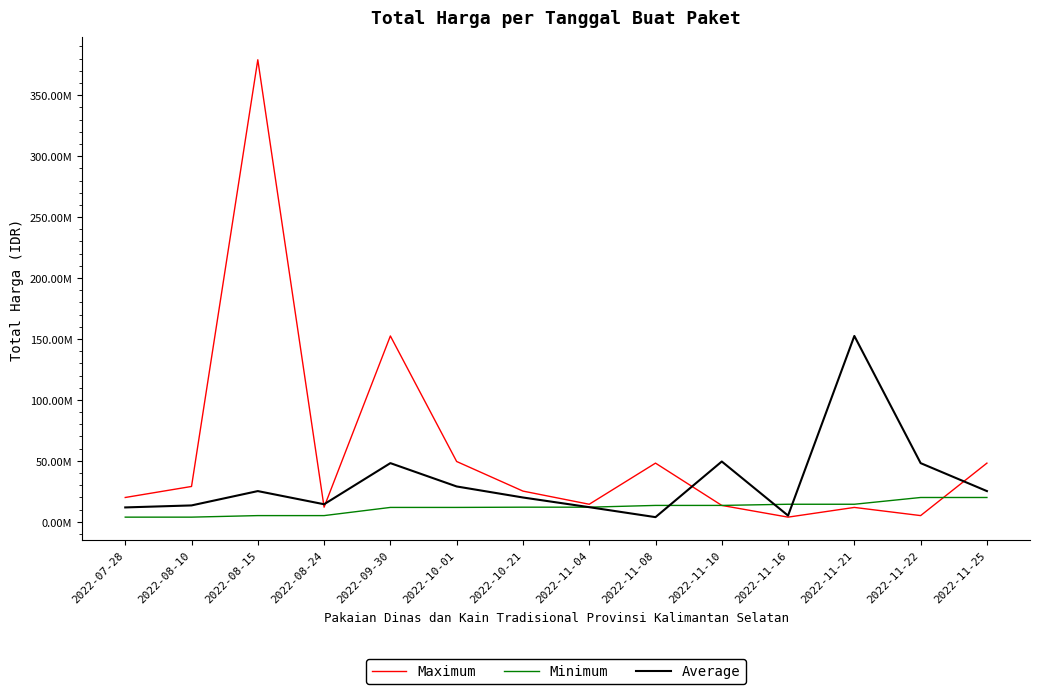

List the labels in order of Minimum value, smallest first.

2022-07-28, 2022-08-10, 2022-08-15, 2022-08-24, 2022-09-30, 2022-10-01, 2022-10-21, 2022-11-04, 2022-11-08, 2022-11-10, 2022-11-16, 2022-11-21, 2022-11-22, 2022-11-25